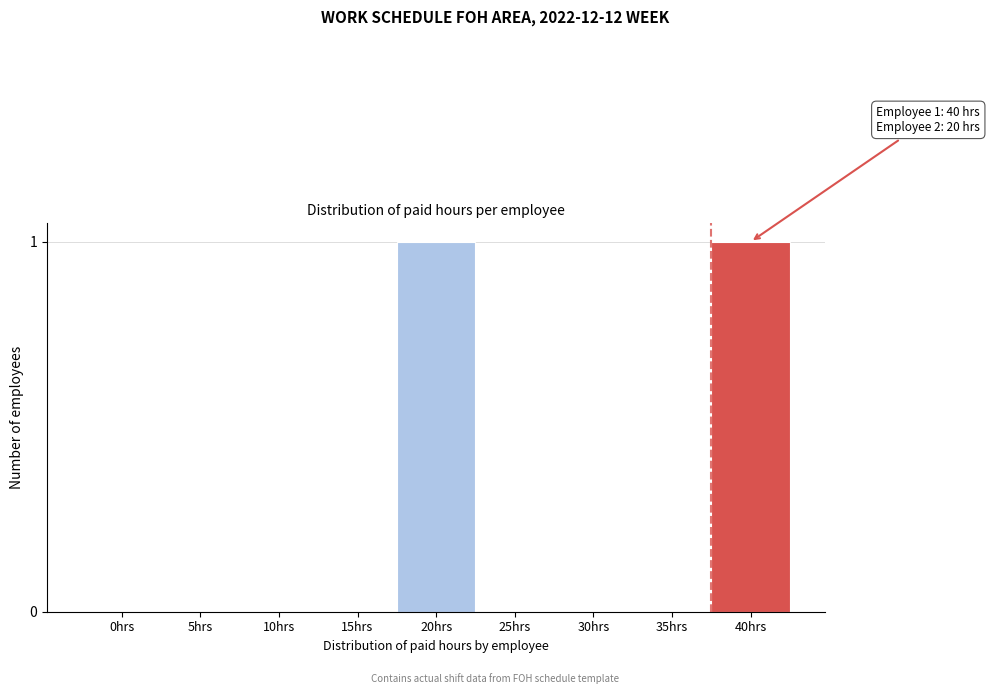

Reading left to right, what are all the values shown in this chart?

0hrs=0	5hrs=0	10hrs=0	15hrs=0	20hrs=1	25hrs=0	30hrs=0	35hrs=0	40hrs=1